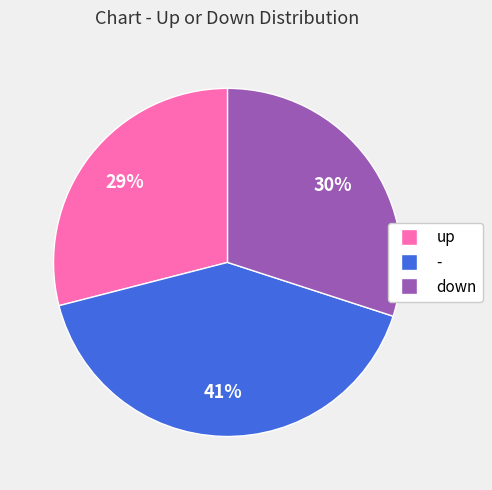

Which slice is the smallest?

up